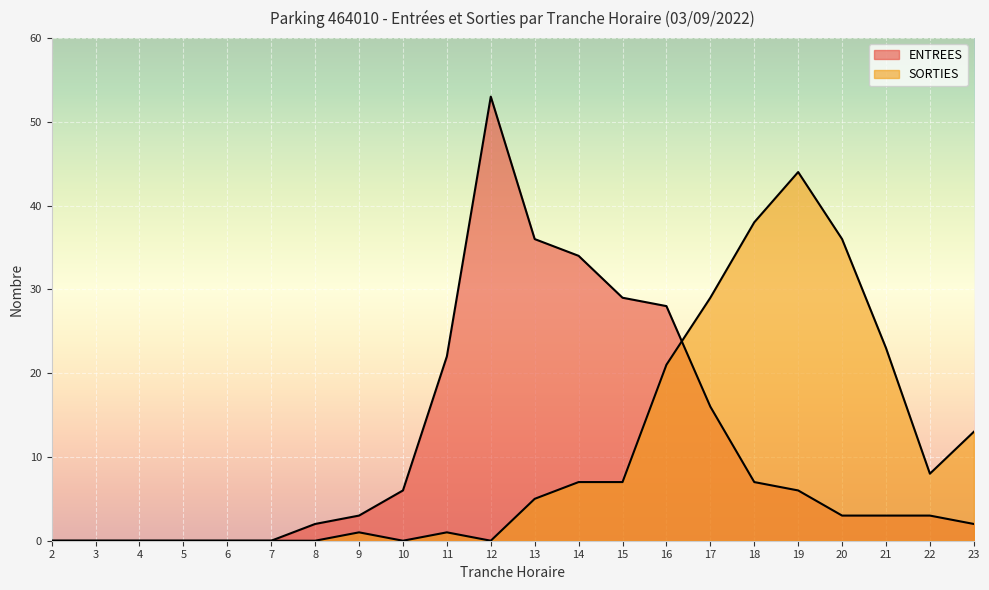

Reading right to left, list all the values displayed in this chart.

ENTREES: 23=2	22=3	21=3	20=3	19=6	18=7	17=16	16=28	15=29	14=34	13=36	12=53	11=22	10=6	9=3	8=2	7=0	6=0	5=0	4=0	3=0	2=0
SORTIES: 23=13	22=8	21=23	20=36	19=44	18=38	17=29	16=21	15=7	14=7	13=5	12=0	11=1	10=0	9=1	8=0	7=0	6=0	5=0	4=0	3=0	2=0